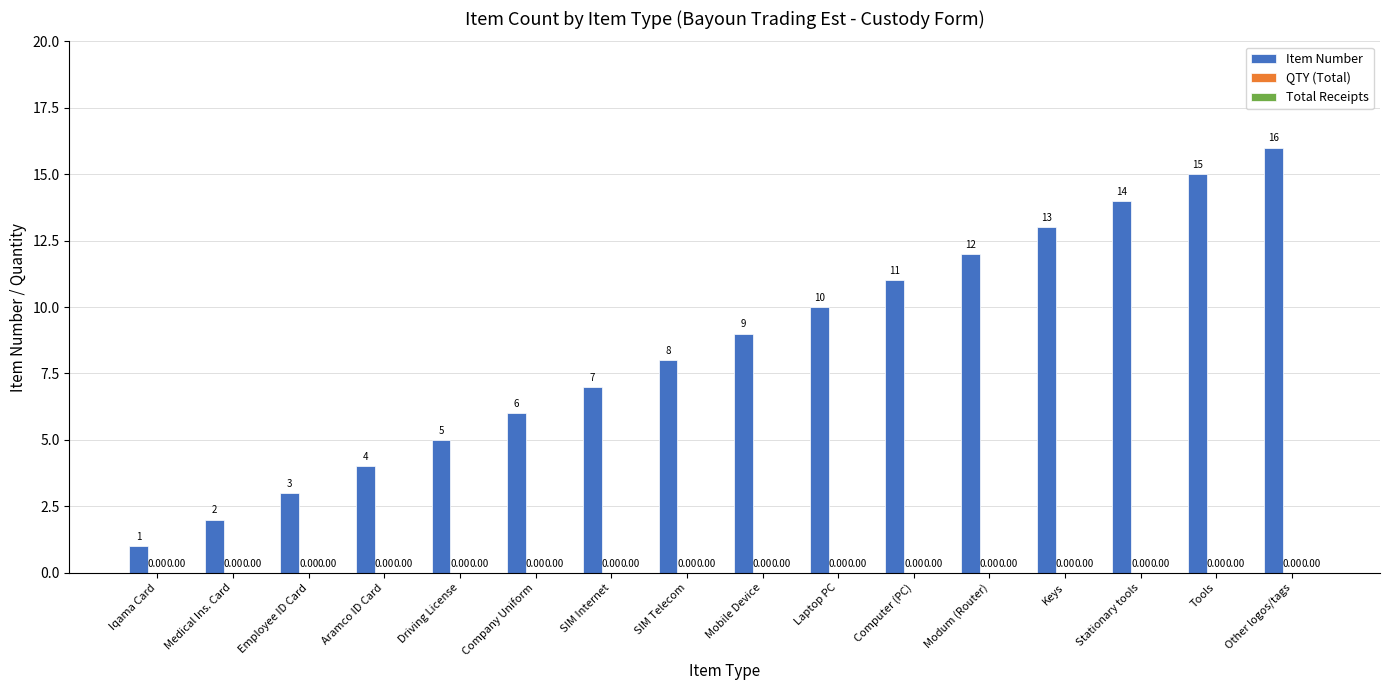

Are the bars horizontal?

No